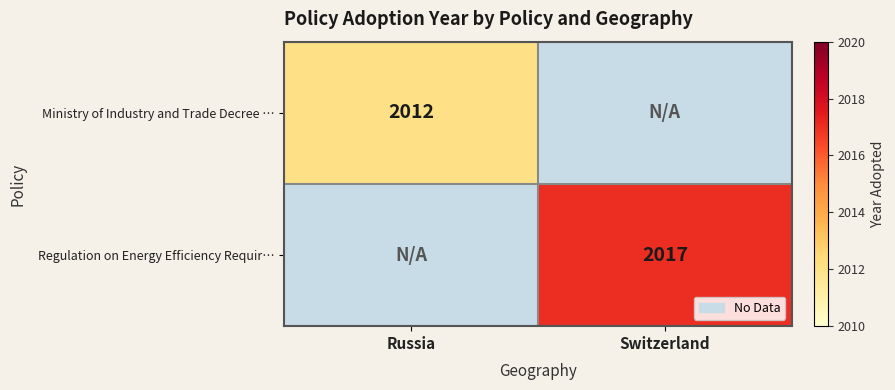

True or false: Ministry of Industry and Trade Decree … has a value of 730 at Russia.

False